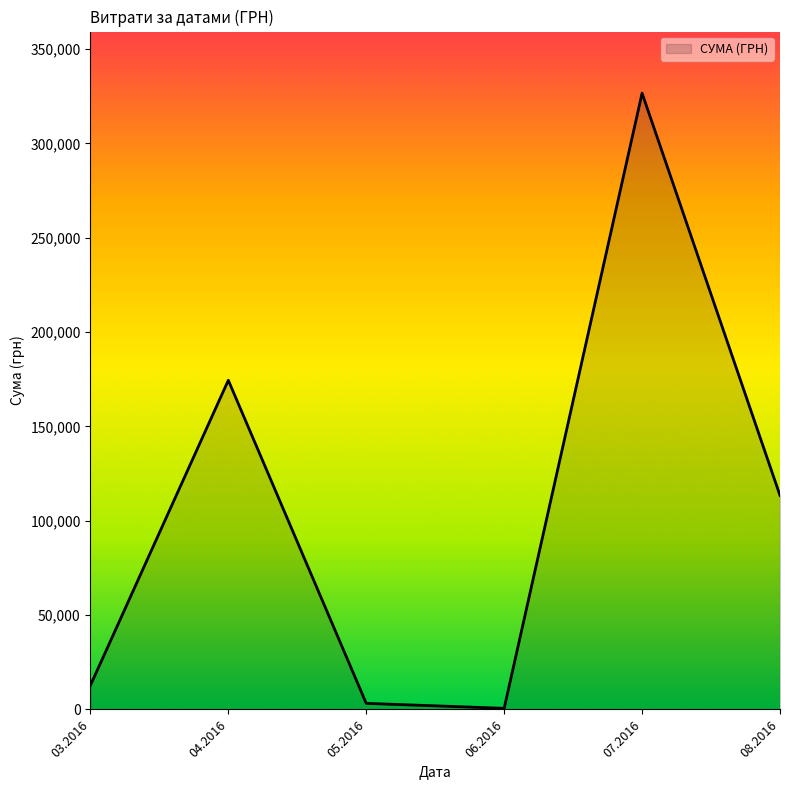

What is the difference between the maximum and second lowest values?

323346.9